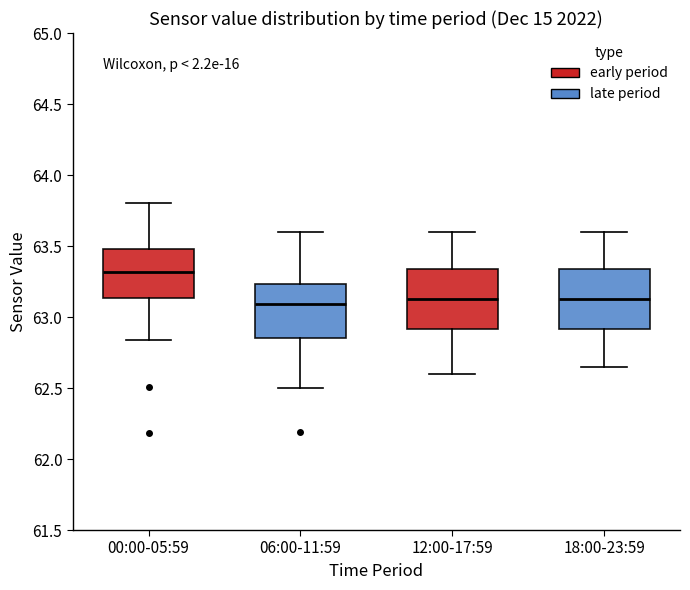

Where is the lower edge of the box for 12:00-17:59 on the y-axis? The values are not printed on the chart, so give them approximately, as read against the axis.

62.90